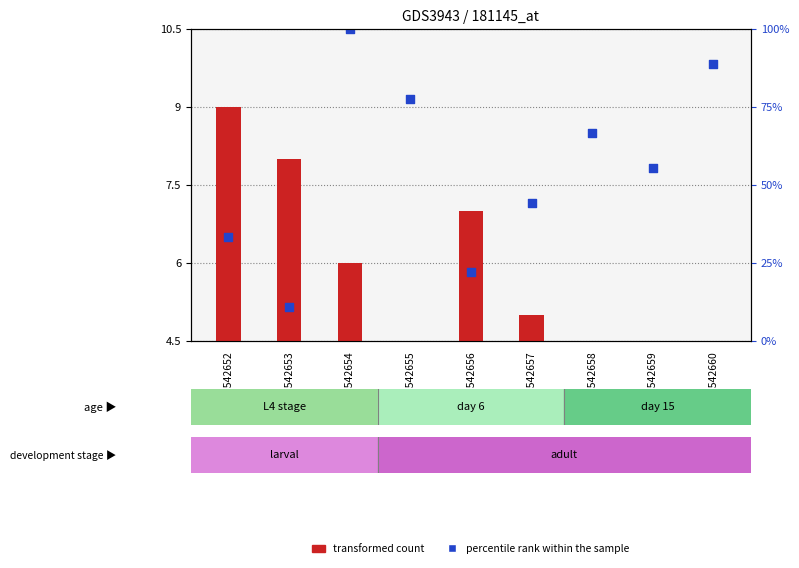

At which category is the sum across all series the highest?

GSM542654